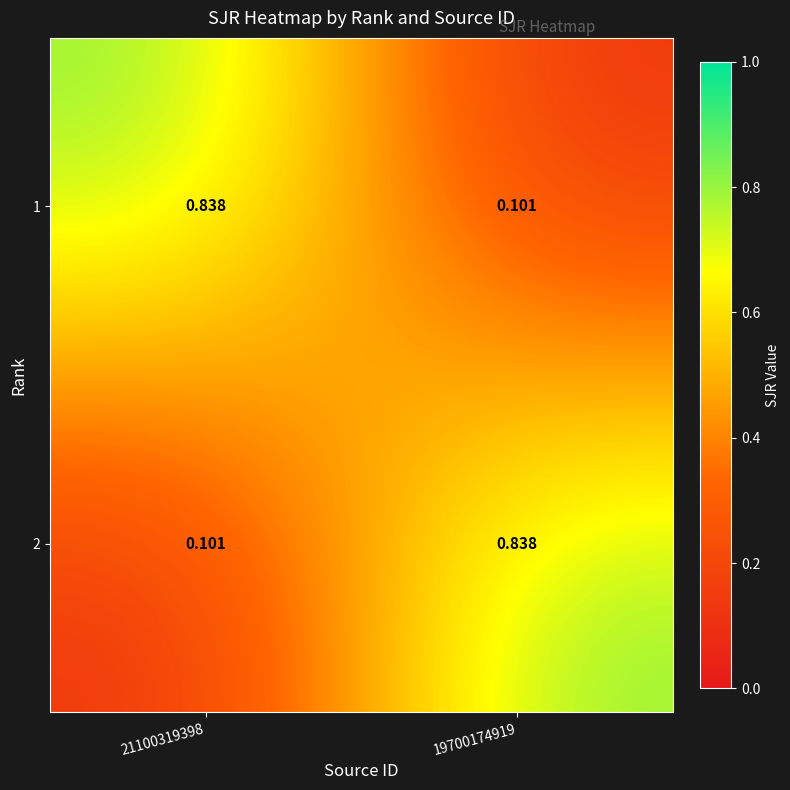

Between 21100319398 and 19700174919, which is larger?

21100319398